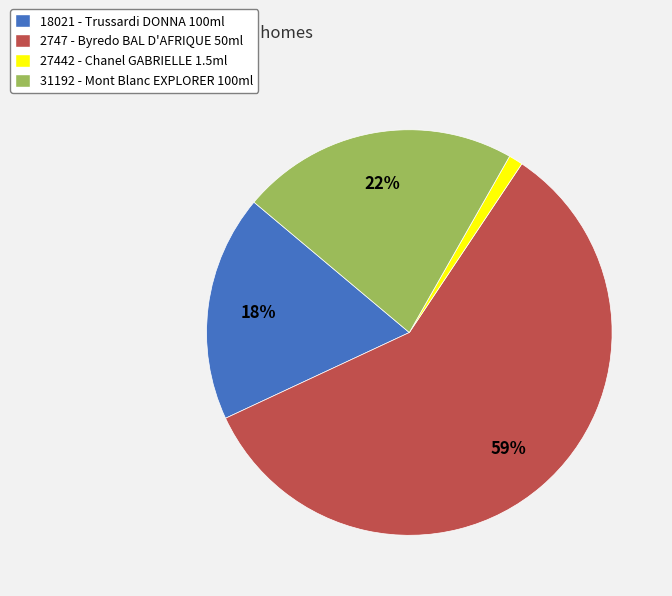

Is there any slice that represents more than half of the pie?

Yes